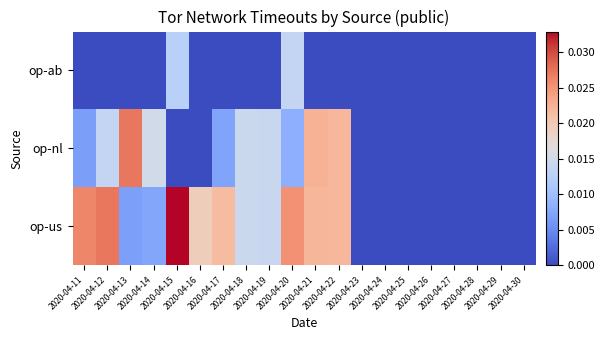

At which category does the chart reach its minimum across all series?

2020-04-11